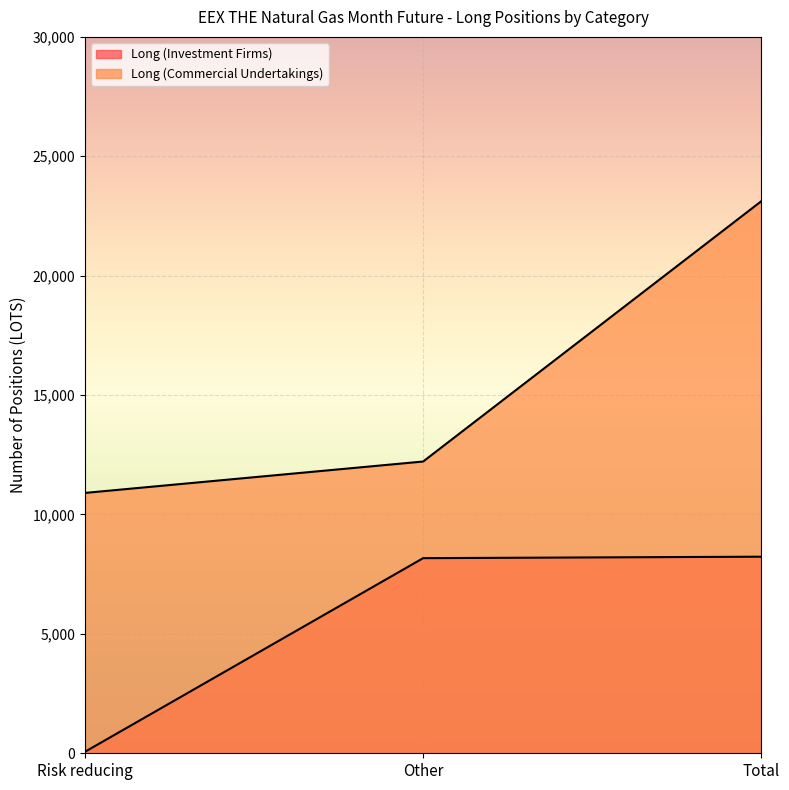

Rank the series at Total from lowest to highest value.

Long (Investment Firms), Long (Commercial Undertakings)